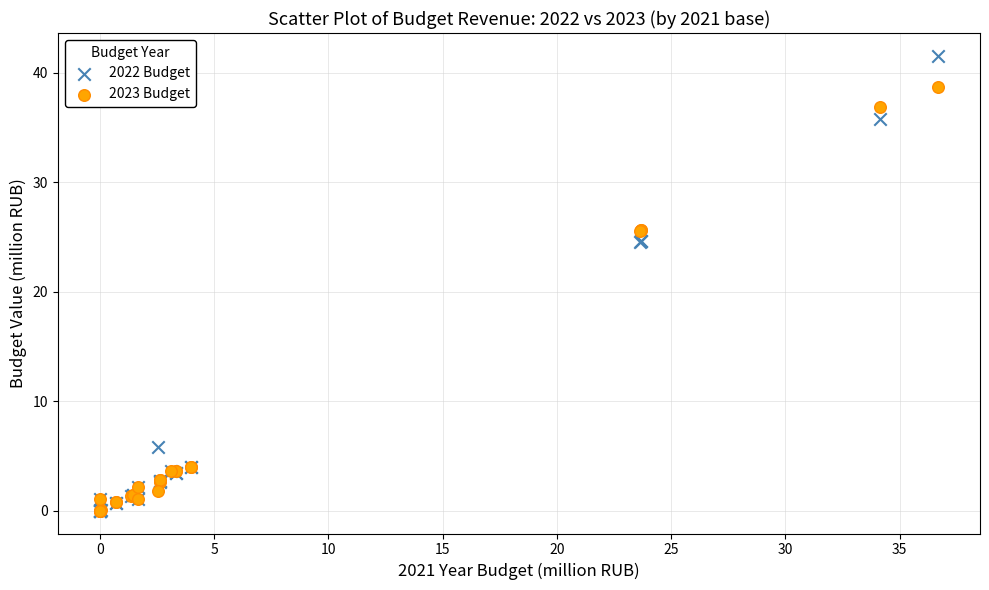

Which series has the largest Y range (max minus min)?

2022 Budget